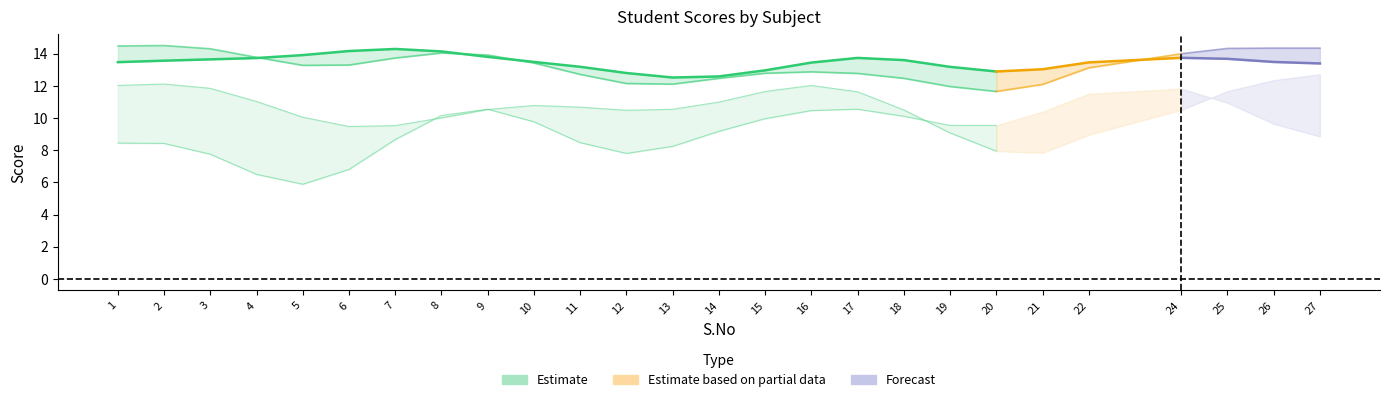

What is the greatest value displayed?

15